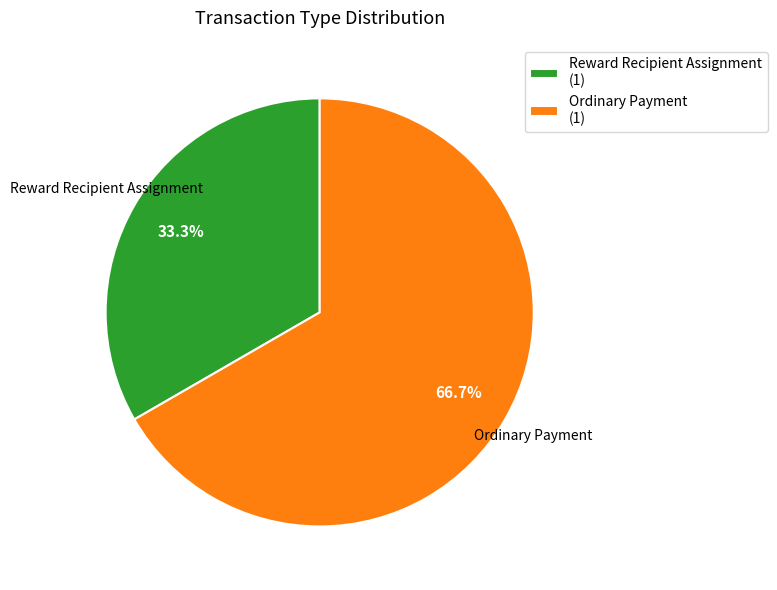

How many segments does this pie chart have?

2